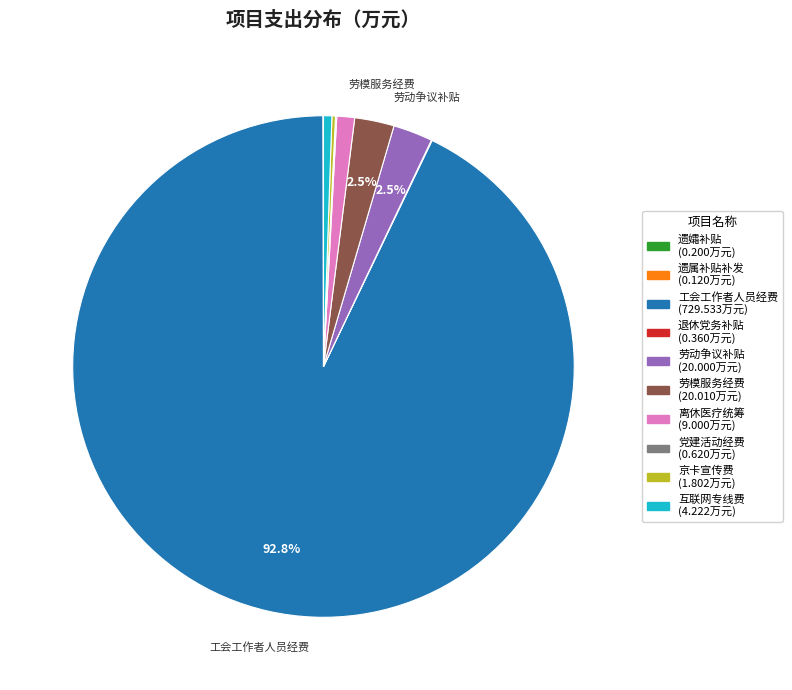

Does any single category account for the majority?

Yes